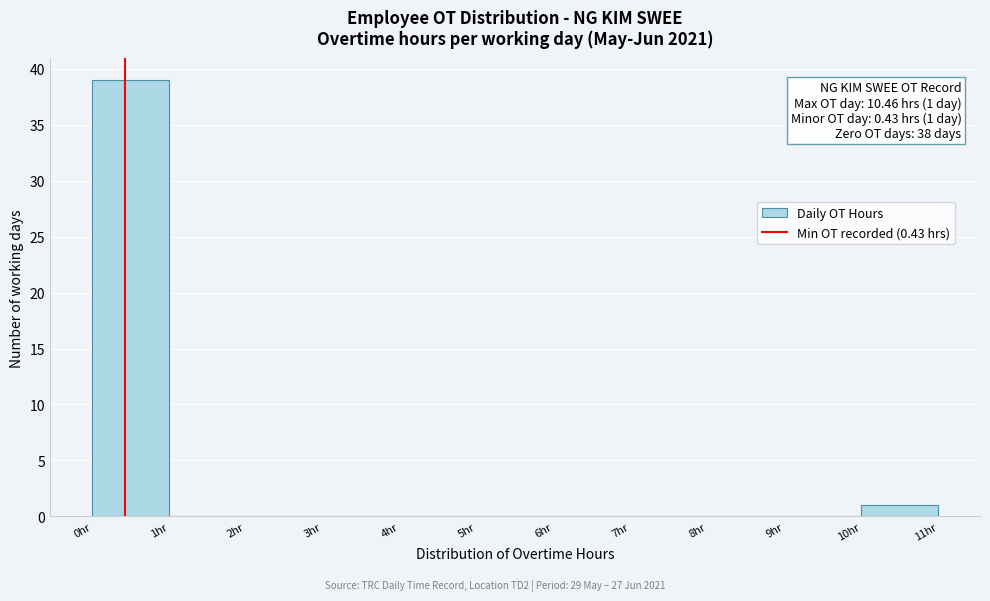

Over which range of the x-axis is the bar tallest?

0 to 1